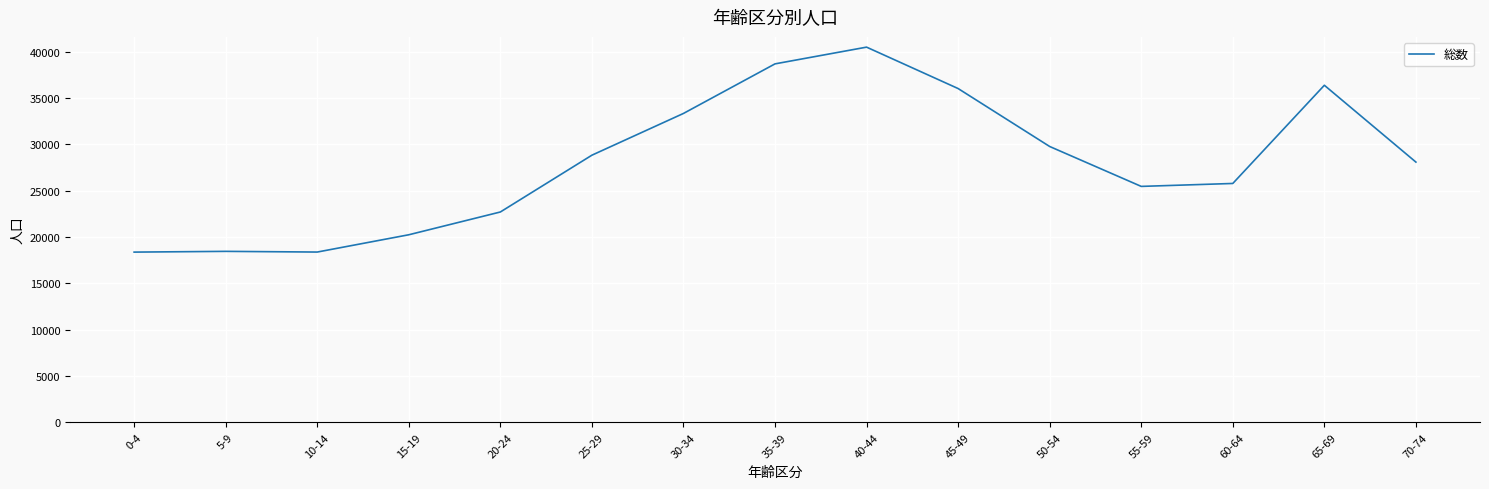

Which has a higher value, 20-24 or 10-14?

20-24